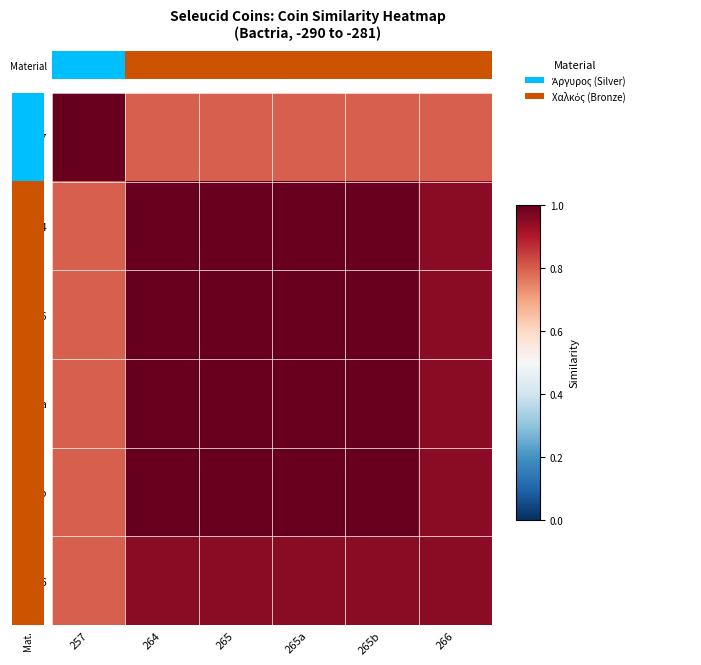

What is the total value across all series at 265?

5.8